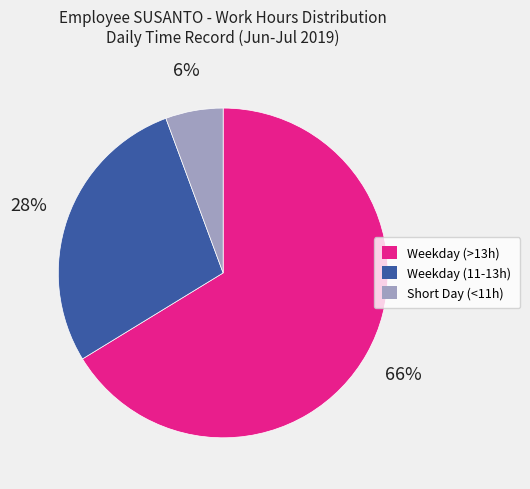

To the nearest percent, what is the average slice percentage?

33%